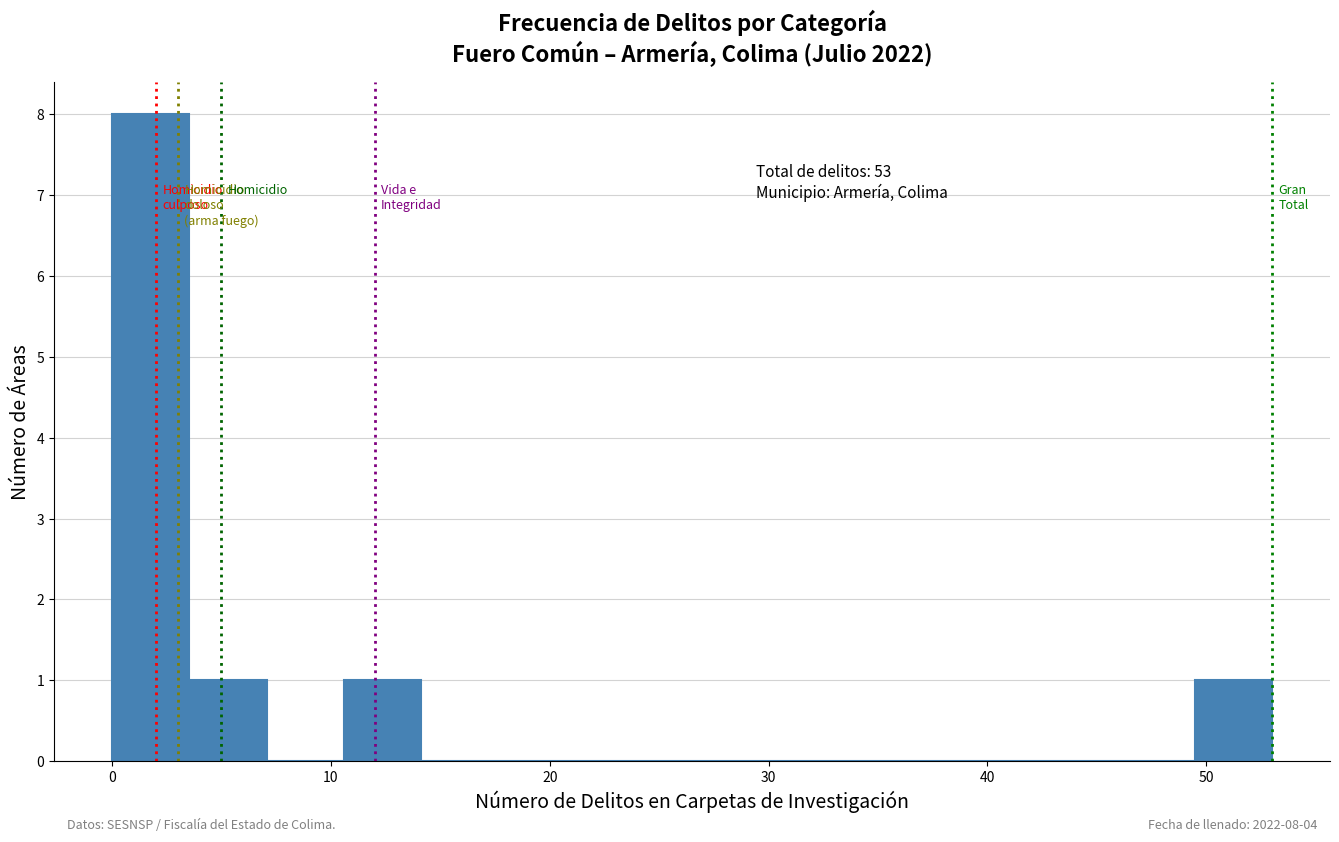

Read against the x-axis, roughly where is the centre of the tallest bar?

2